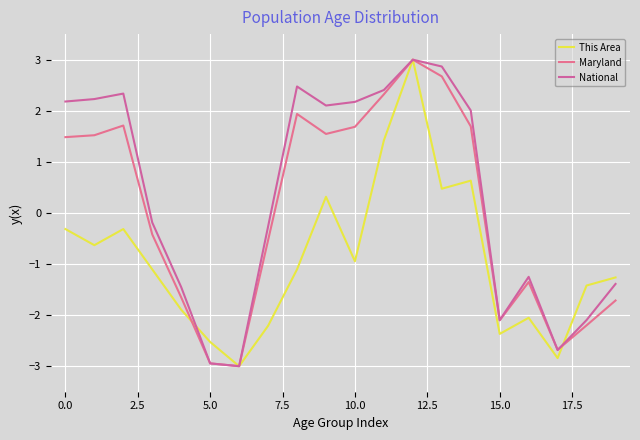

Does the chart display data point markers on the line(s)?

No